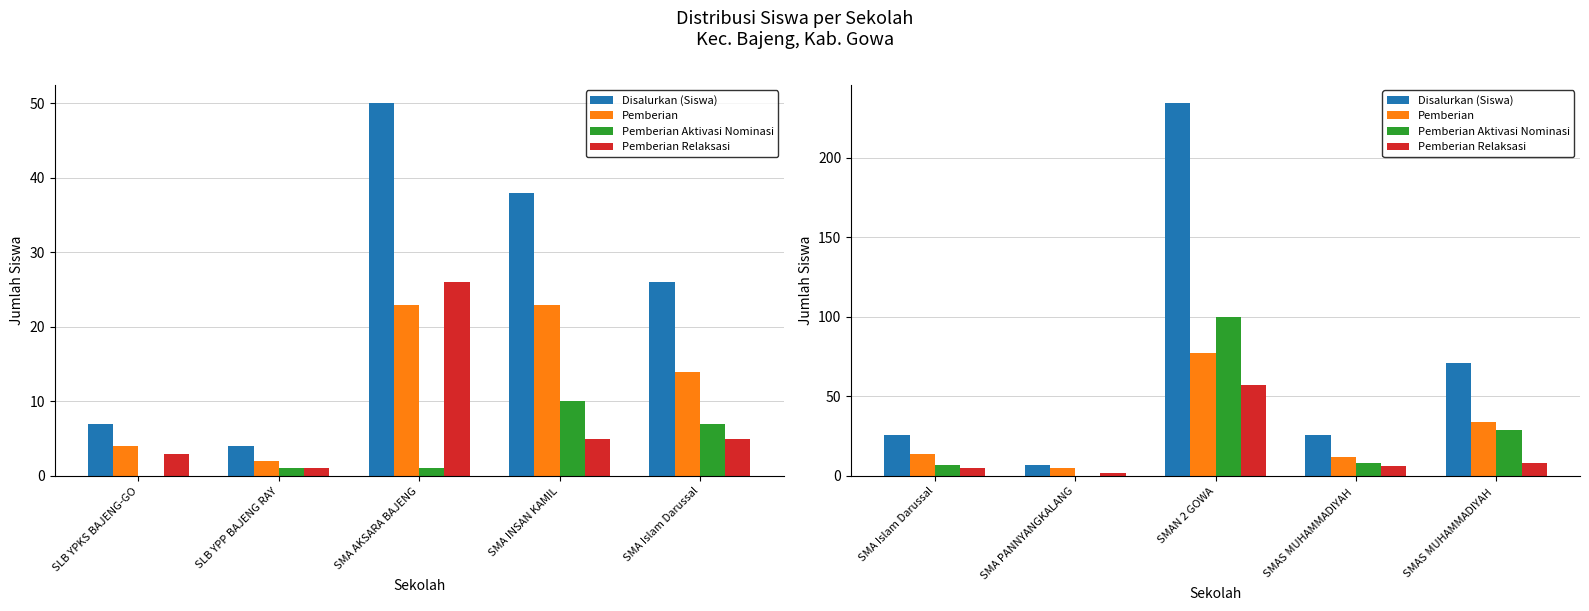

What is the sum of all Pemberian values?

142